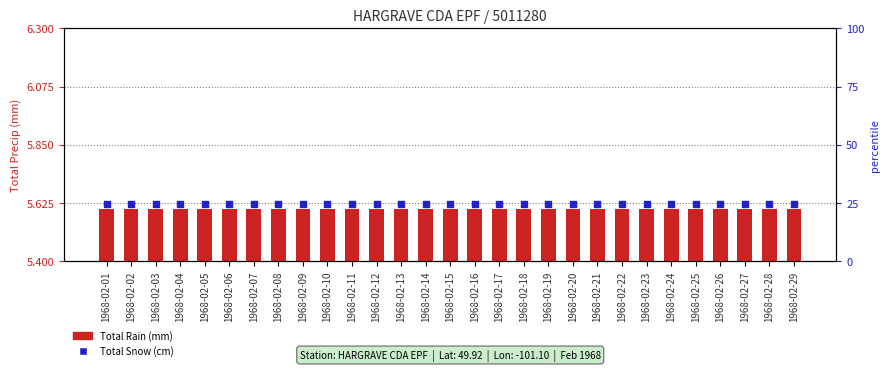

At which category is the sum across all series the highest?

1968-02-01